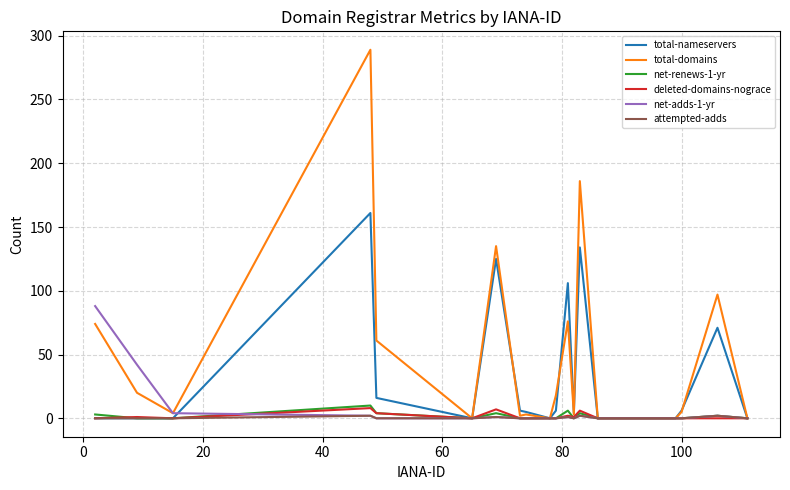

Which series has the largest total across all categories?

total-domains